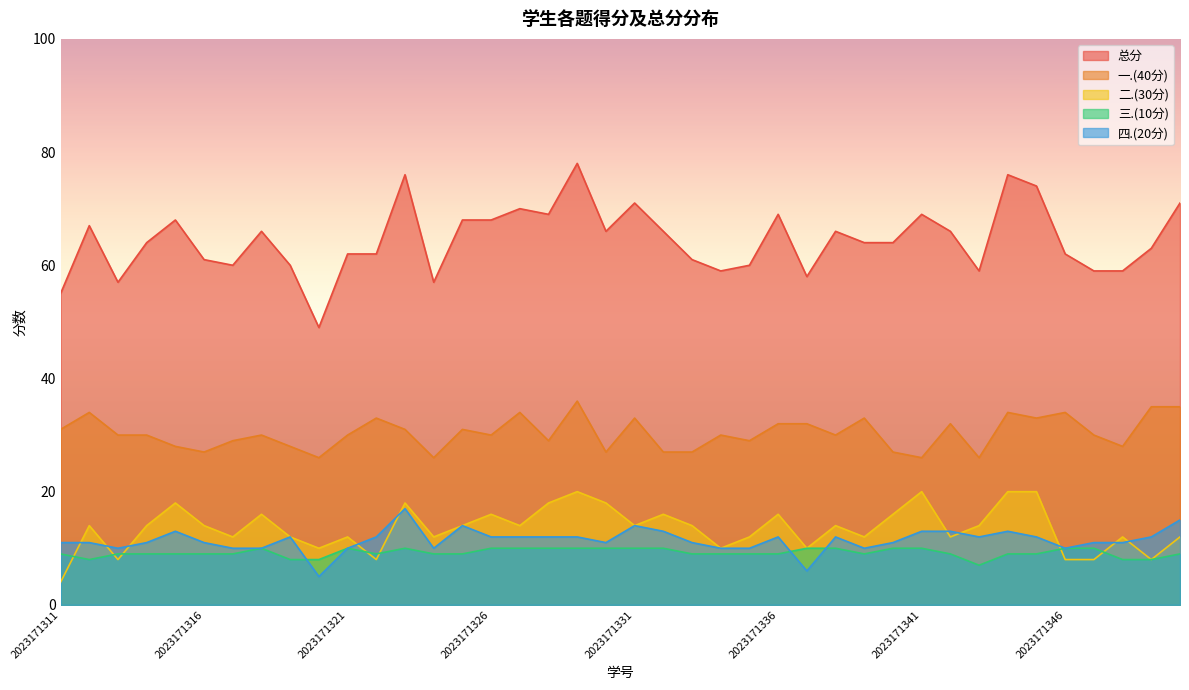

Where does the 四.(20分) series first go above 12?

2023171315